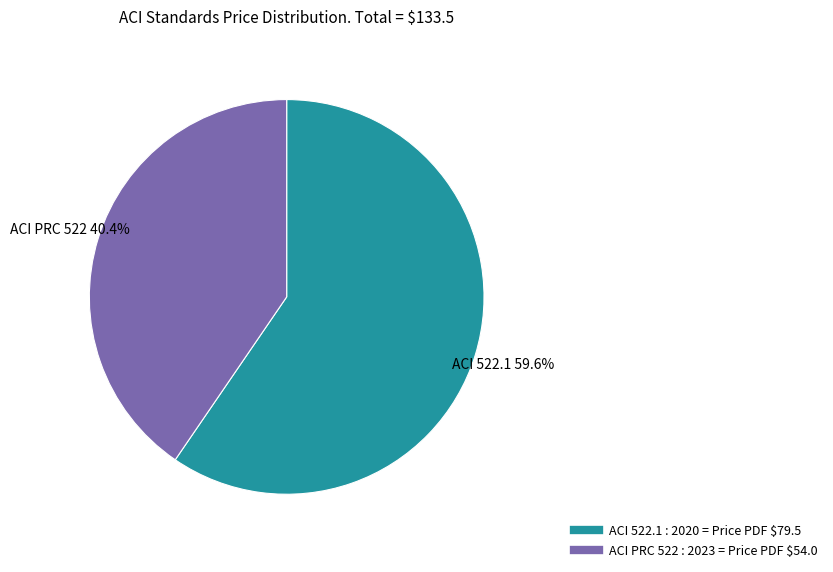

To the nearest percent, what is the difference between the ACI PRC 522 : 2023 and ACI 522.1 : 2020 slice percentages?

19%